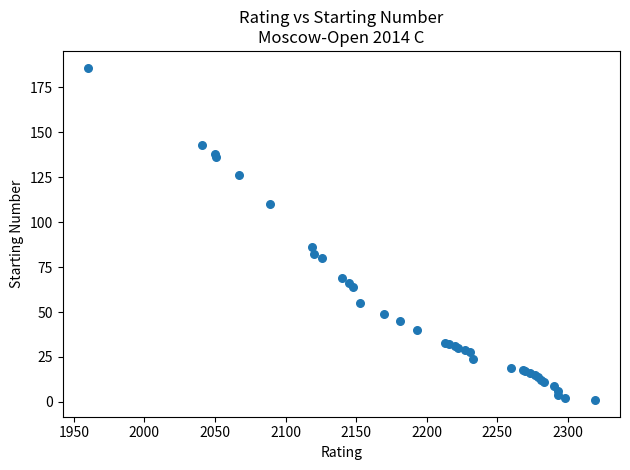

What Y value in the scatter plot is closest to 93?

86